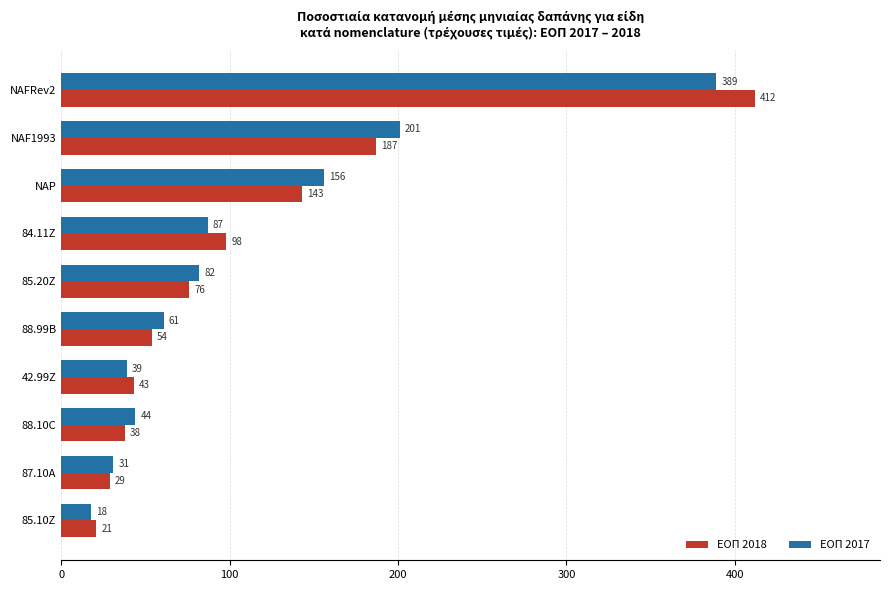

Where is EOП 2018 nearest to the value 216?

NAF1993